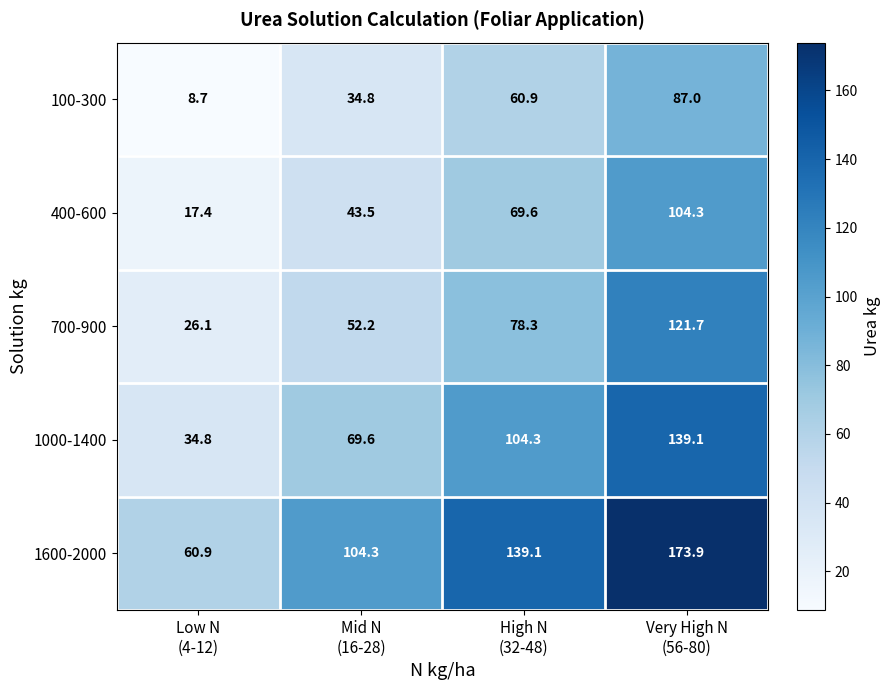

What is the difference between the highest and lowest values at Low N
(4-12)?

52.2